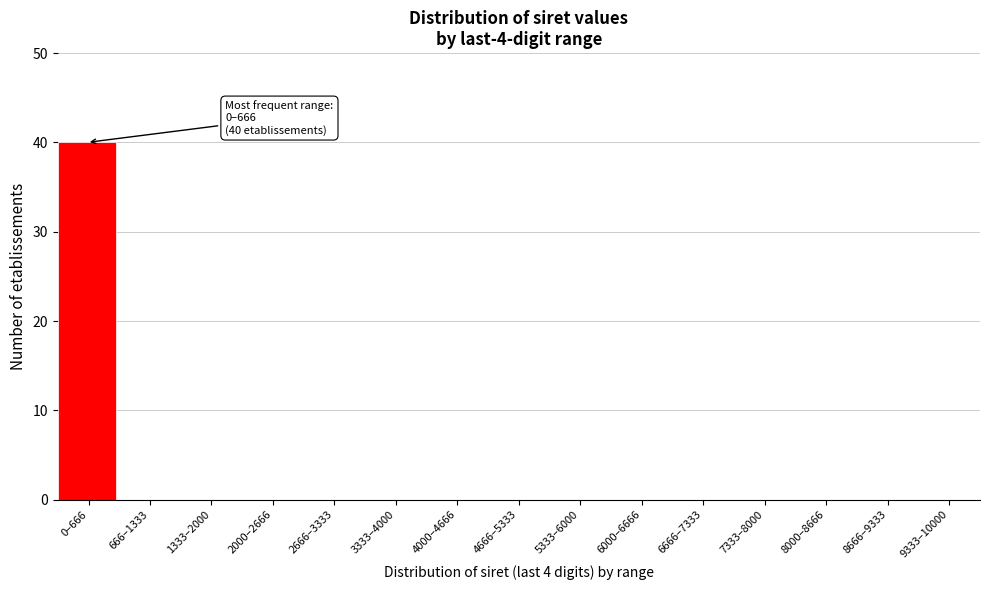

Reading left to right, transcribe all the data shown in this chart.

0–666=40	666–1333=0	1333–2000=0	2000–2666=0	2666–3333=0	3333–4000=0	4000–4666=0	4666–5333=0	5333–6000=0	6000–6666=0	6666–7333=0	7333–8000=0	8000–8666=0	8666–9333=0	9333–10000=0